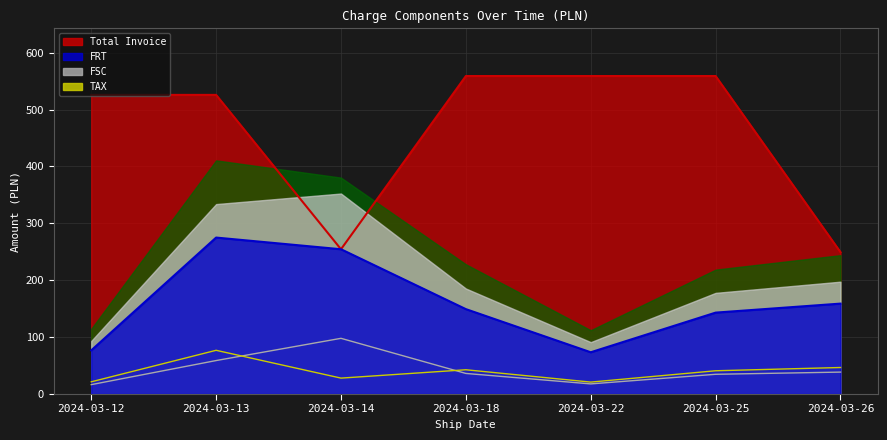

Rank the series at 2024-03-14 from highest to lowest value.

FRT, Total Invoice, FSC, TAX